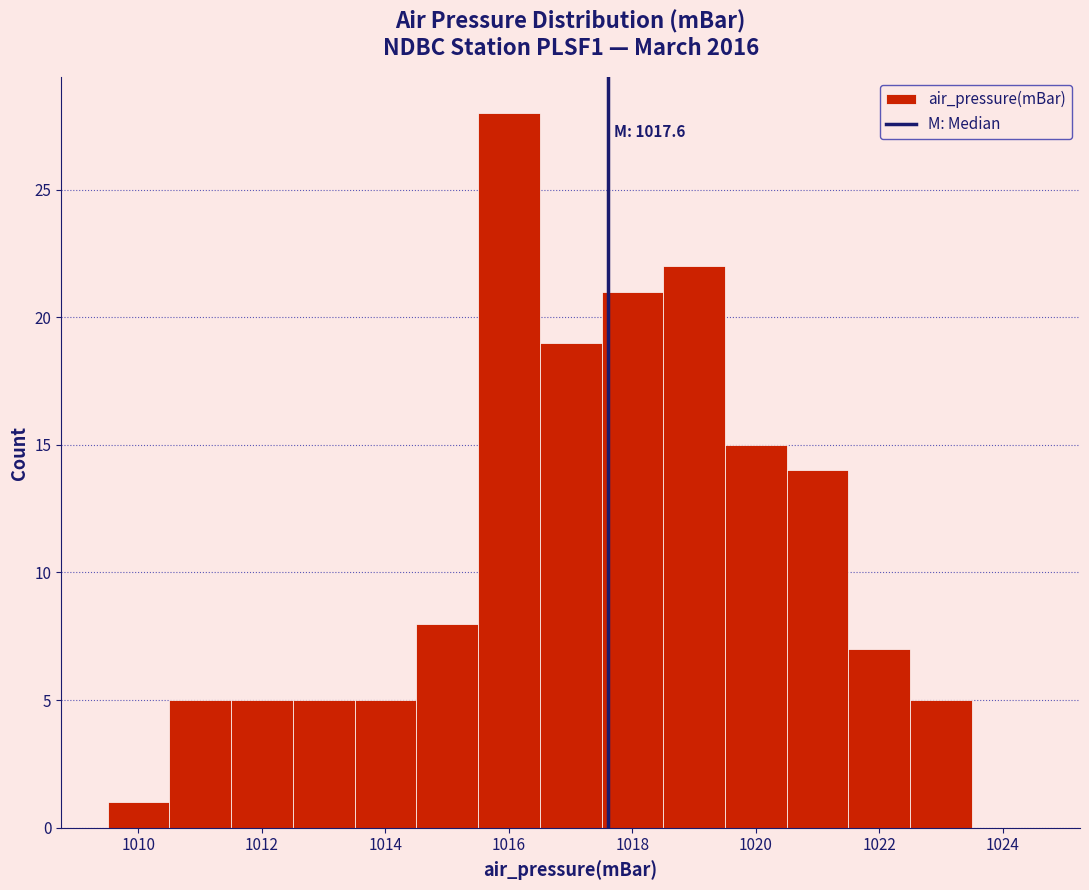

Which range on the x-axis has the tallest bar?

1015.5 to 1016.5